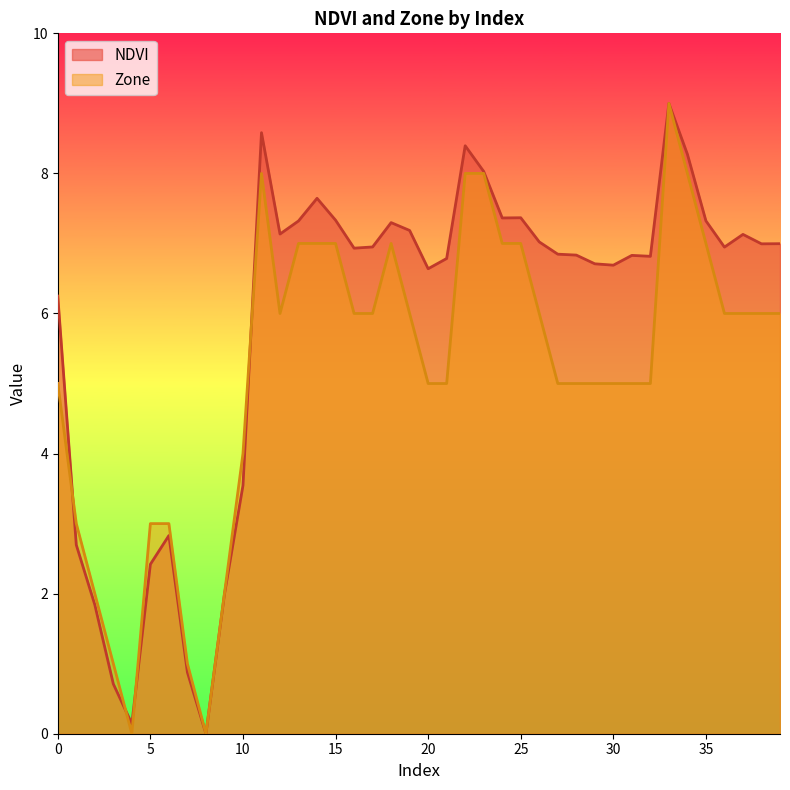

What are all the series names shown in the legend?

NDVI, Zone